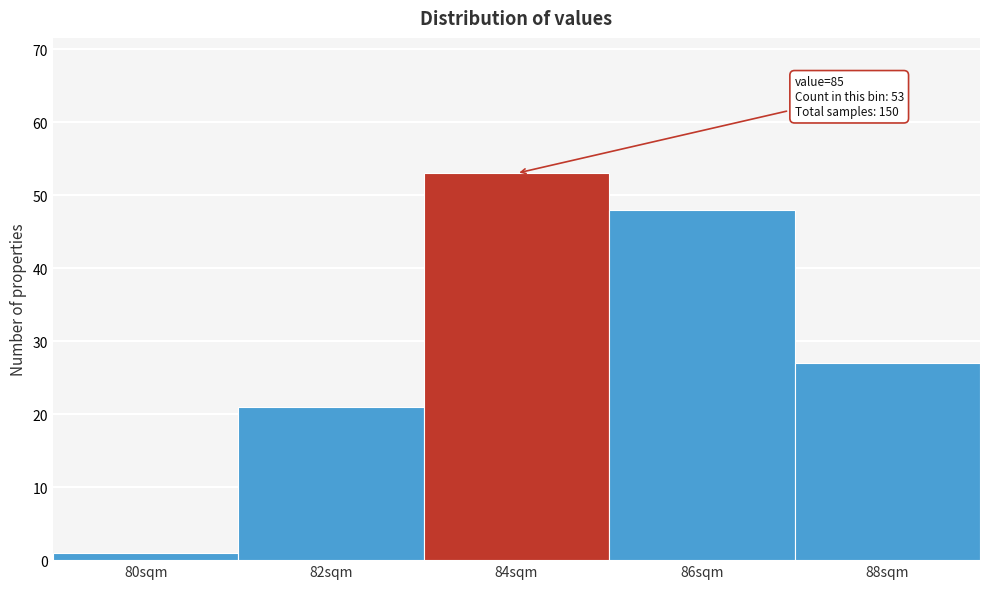

Reading right to left, what are all the values shown in this chart?

27	48	53	21	1